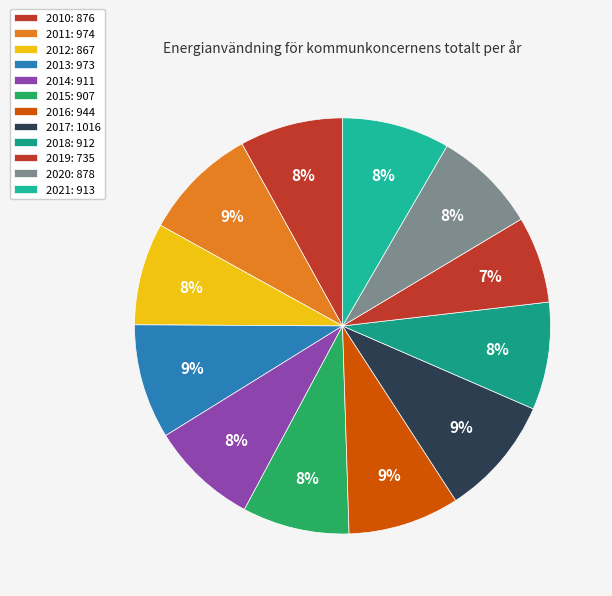

Count the number of slices in the pie.

12